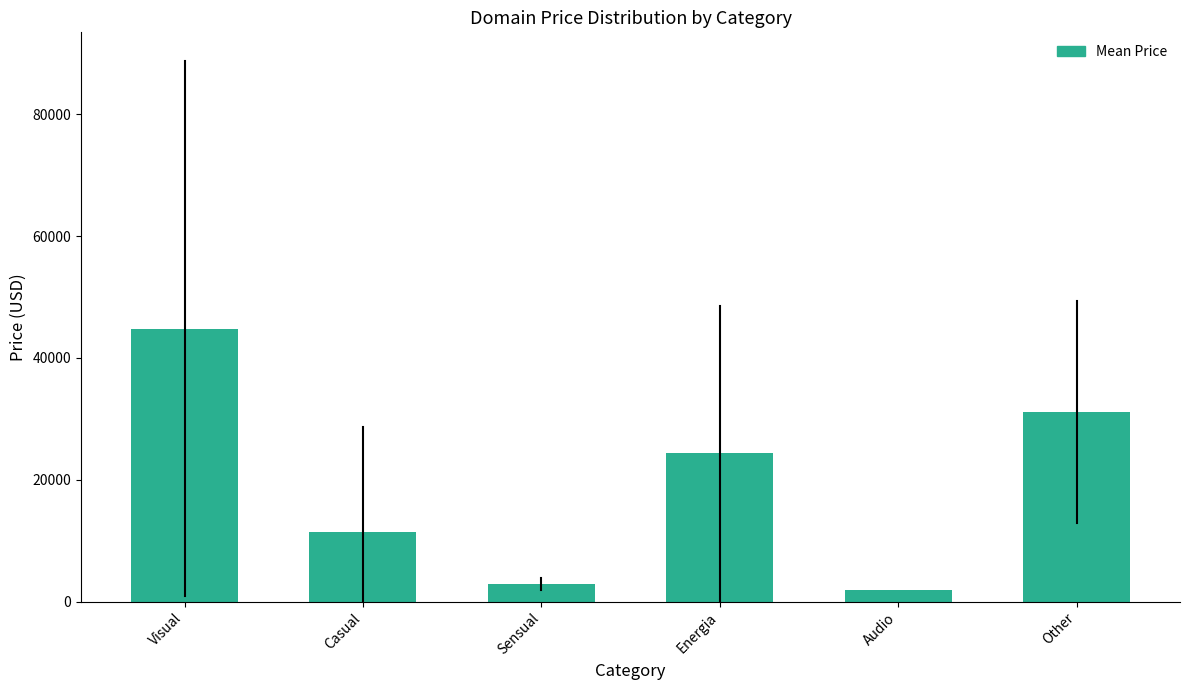

Reading left to right, list all the values displayed in this chart.

Visual=44811.1	Casual=11503.4	Sensual=2888.0	Energia=24316.6	Audio=1888.0	Other=31138.0